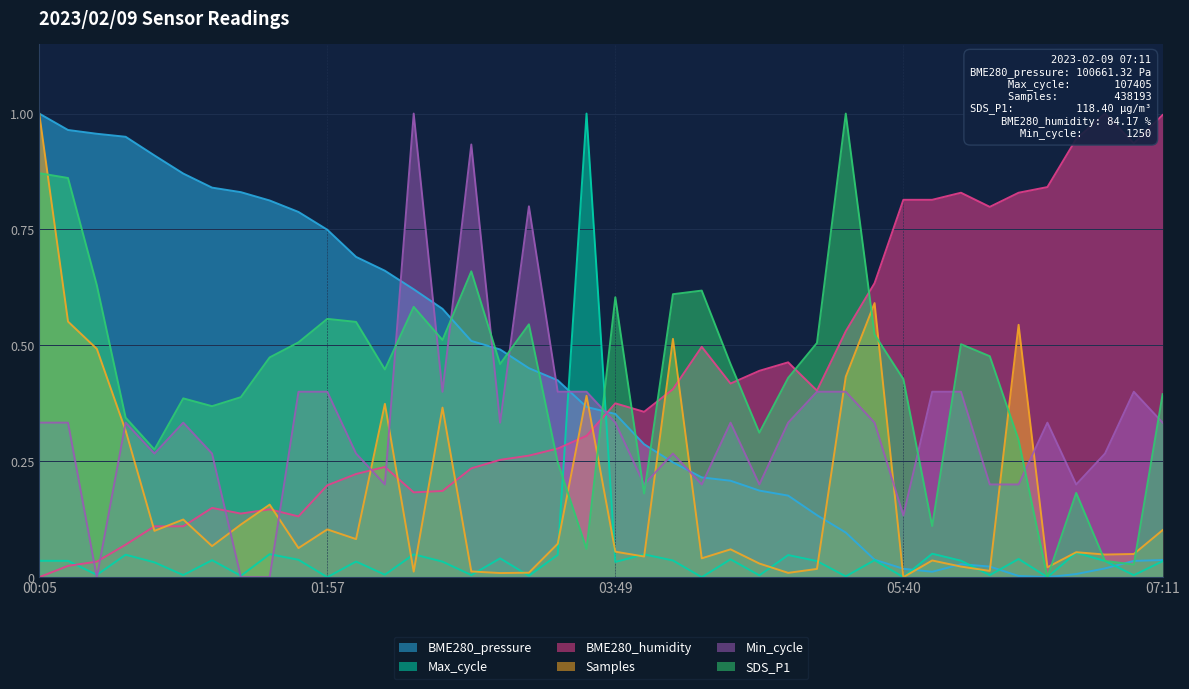

What is the value of the Samples point at the 37th from the left?

0.1